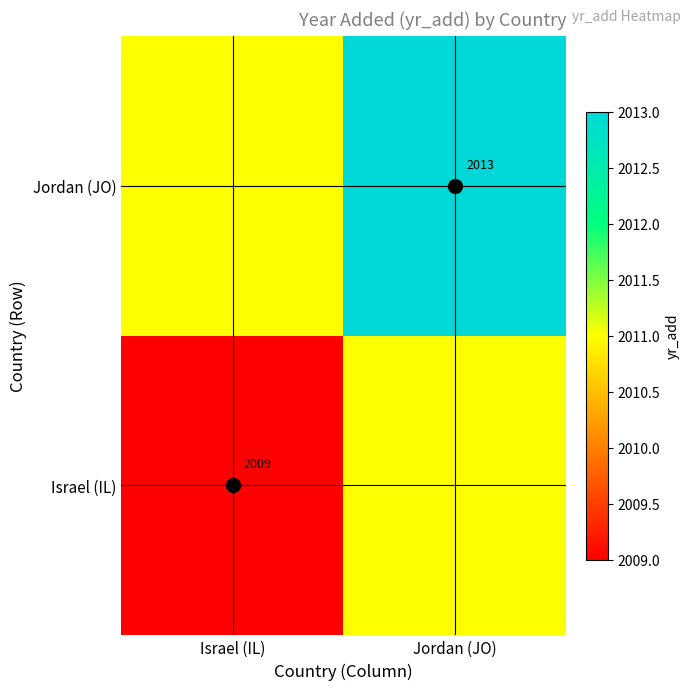

Which label corresponds to the largest value in the chart?

Jordan (JO)